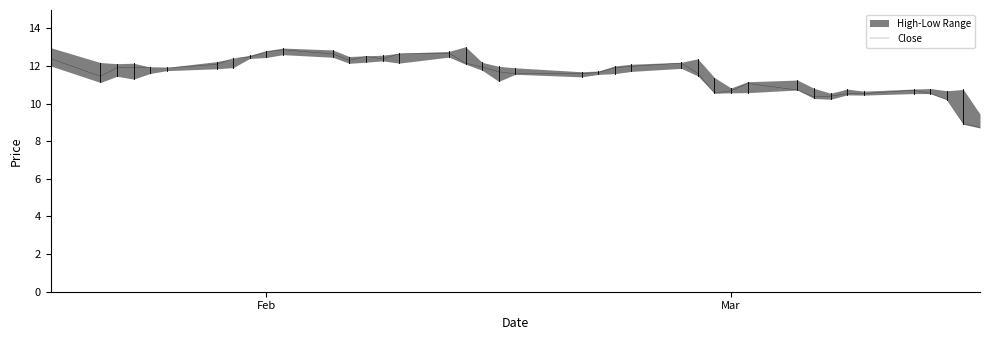

What is the maximum value for Close?

12.9